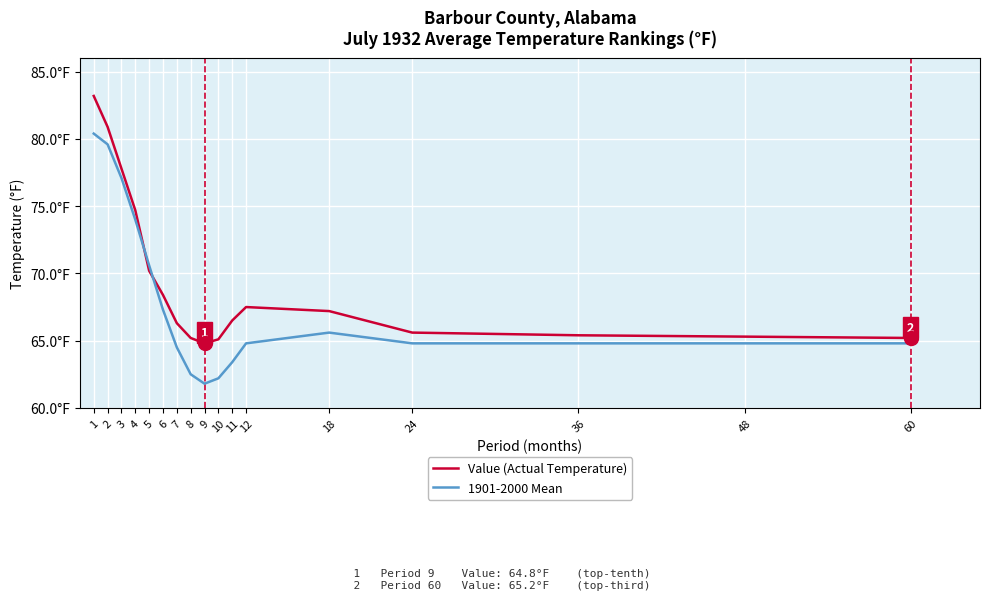

What is the approximate value of 1901-2000 Mean at 6?

67.3